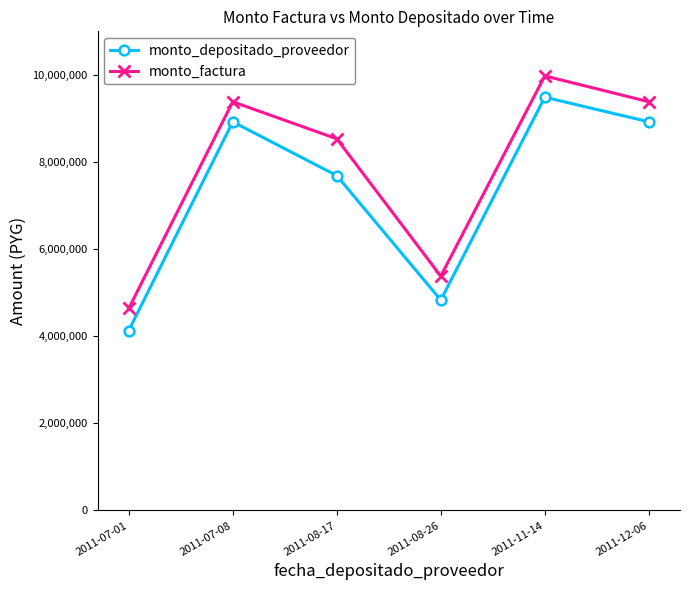

The monto_depositado_proveedor series shows 8923300 at 2011-12-06. True or false?

True